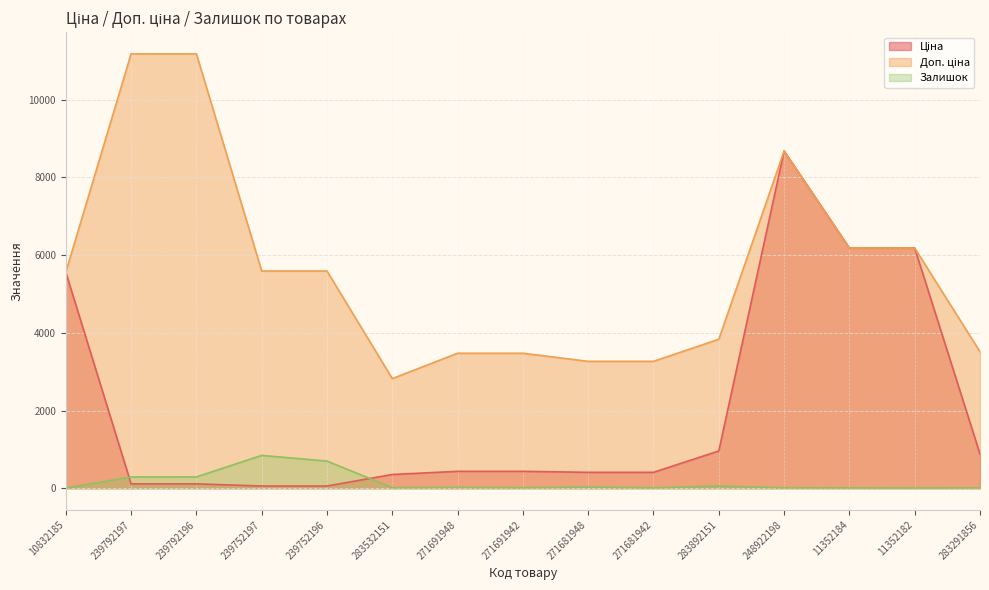

How many lines are shown in the chart?

3